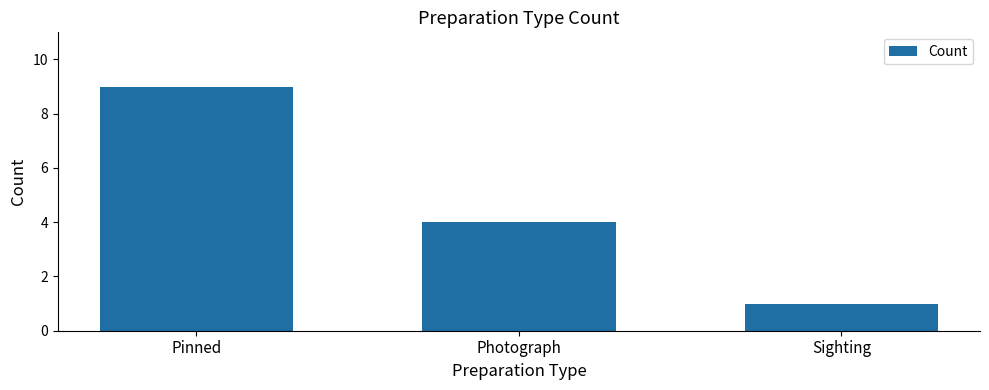

Does the chart contain any negative values?

No